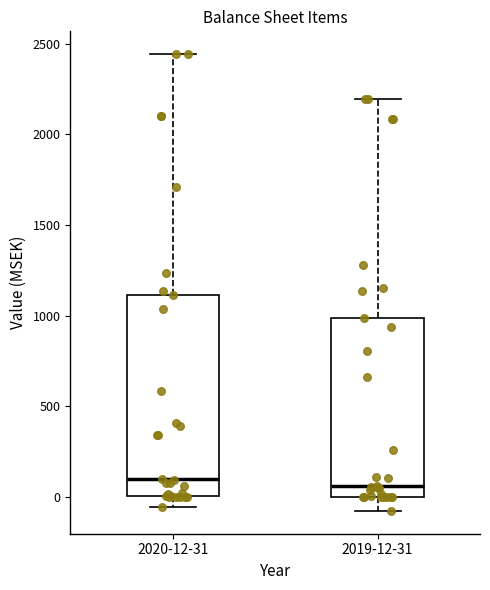

Reading left to right, read every box against the y-axis: the position of its median line, the range the box covers, and the ends of its whiskers. The values are not printed on the chart, so give them approximately, as read against the axis.

2020-12-31: median 100, box 0 to 1100, whiskers -50 to 2450
2019-12-31: median 50, box 0 to 1000, whiskers -100 to 2200